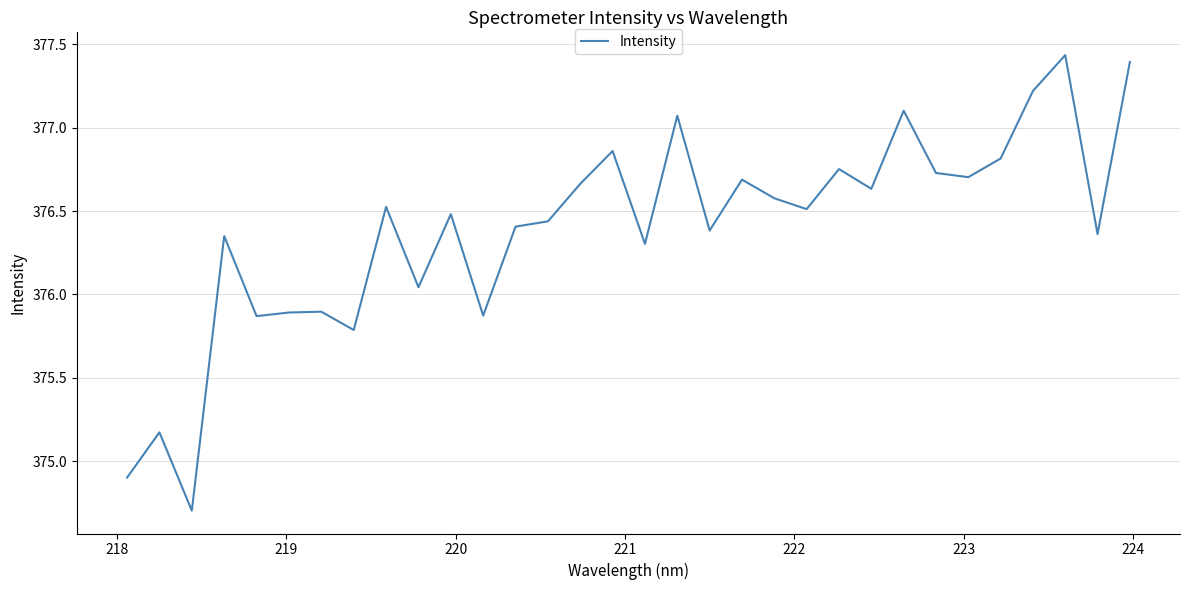

What is the minimum value shown in the chart?

374.7